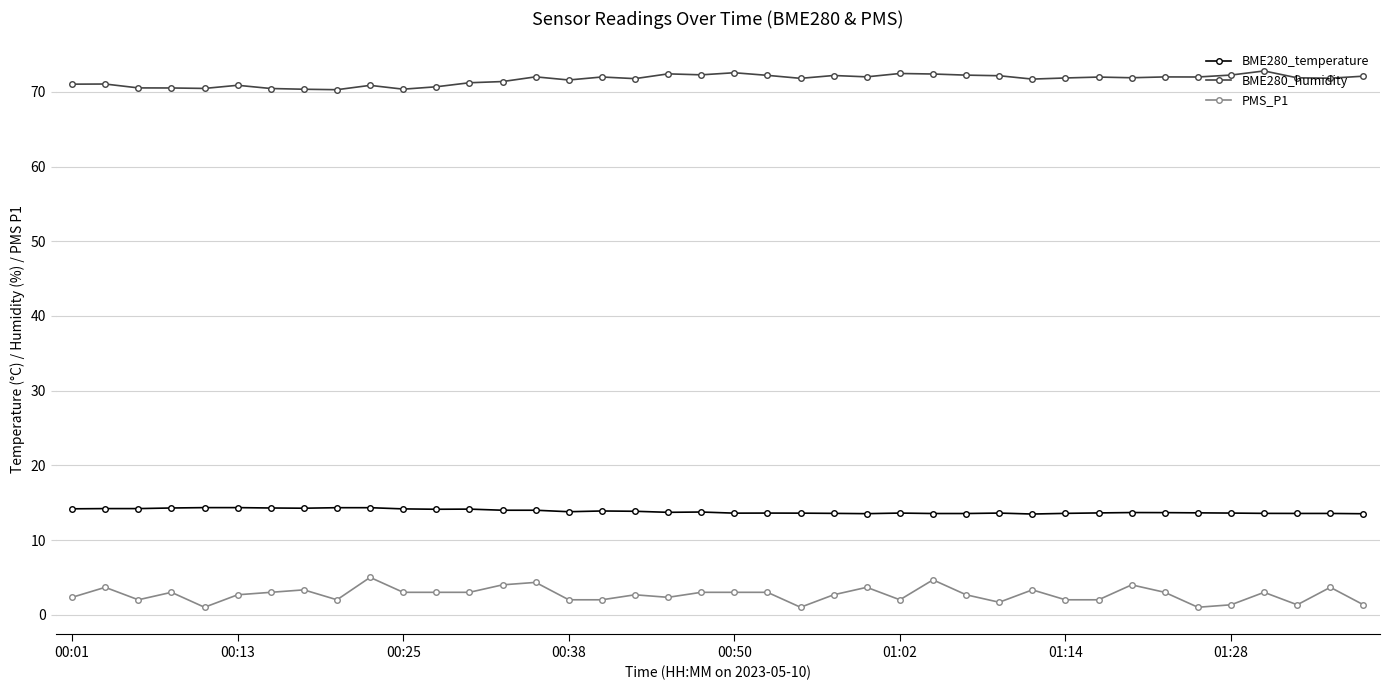

Count the number of categories in the chart.

40